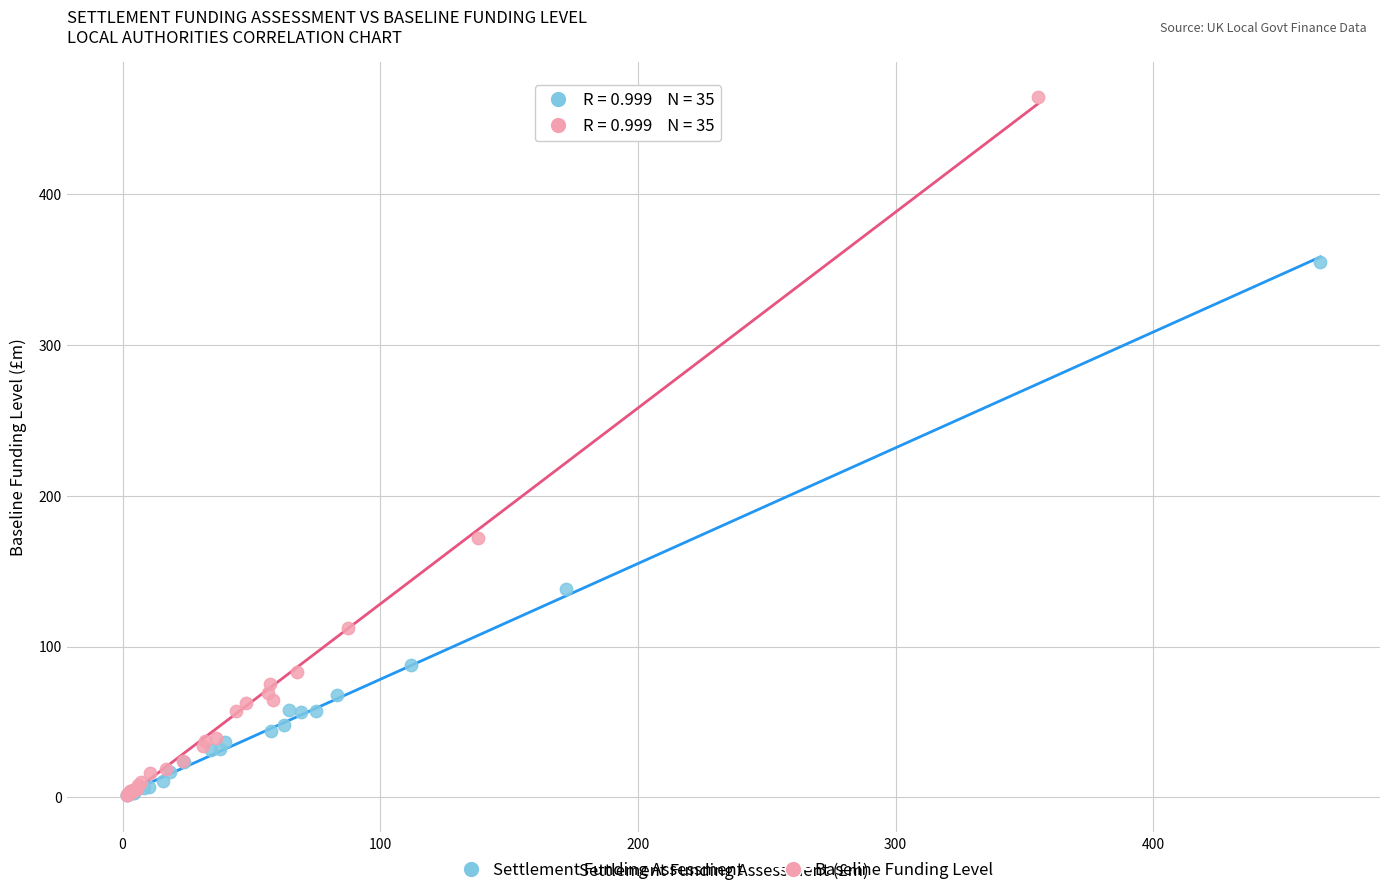

Which series has the largest Y range (max minus min)?

Baseline Funding Level